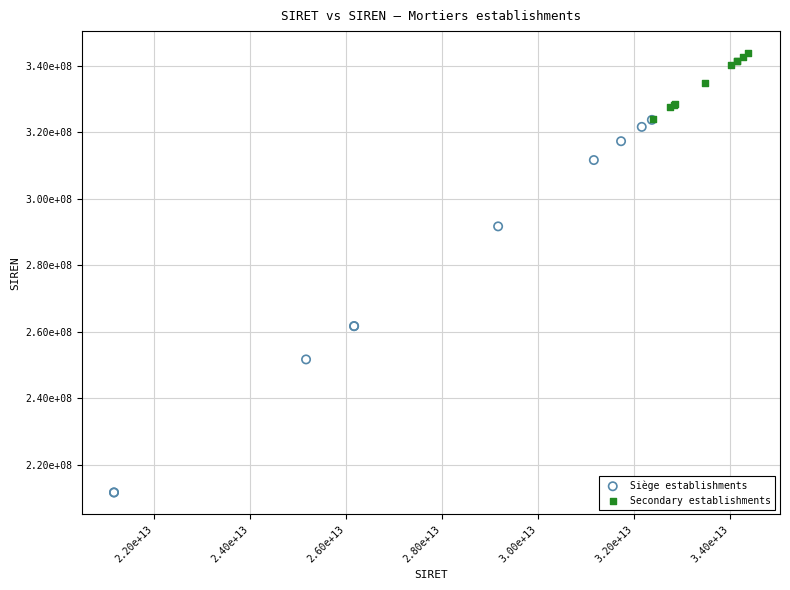

What are all the series names shown in the legend?

Siège establishments, Secondary establishments